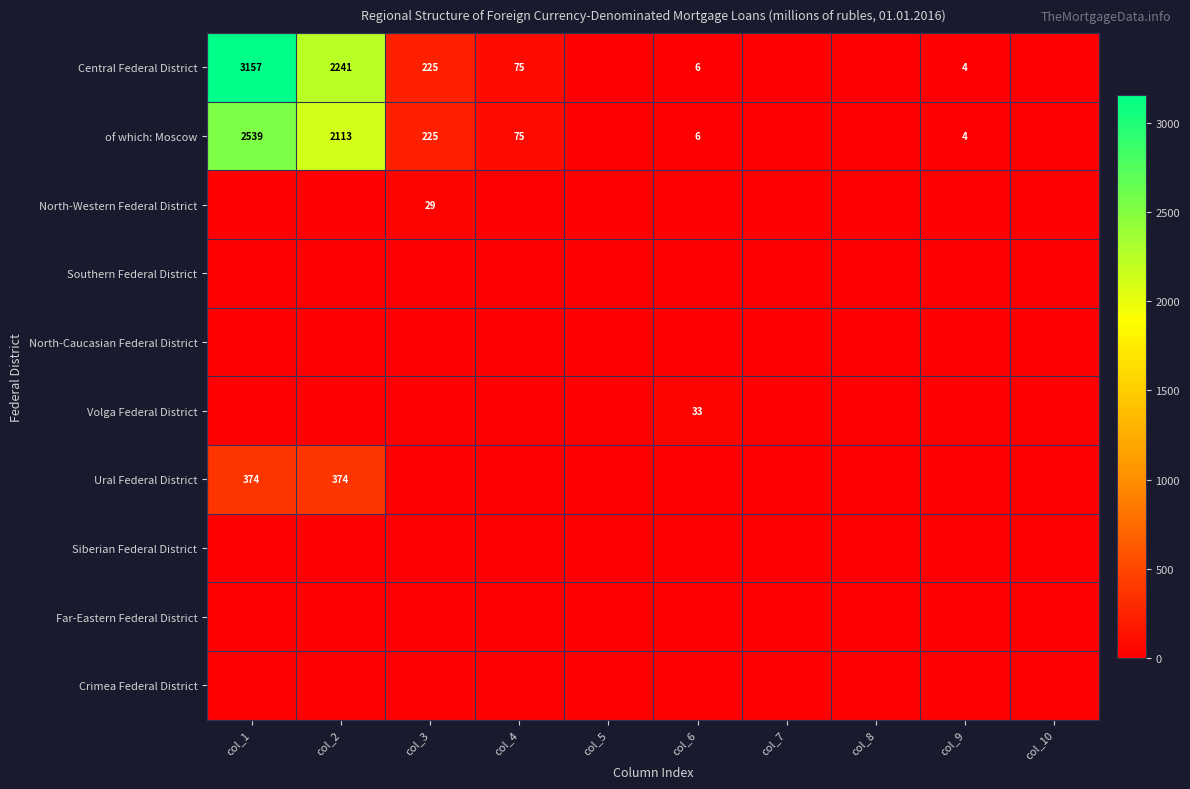

At how many categories does at least one series exceed 1873?

2